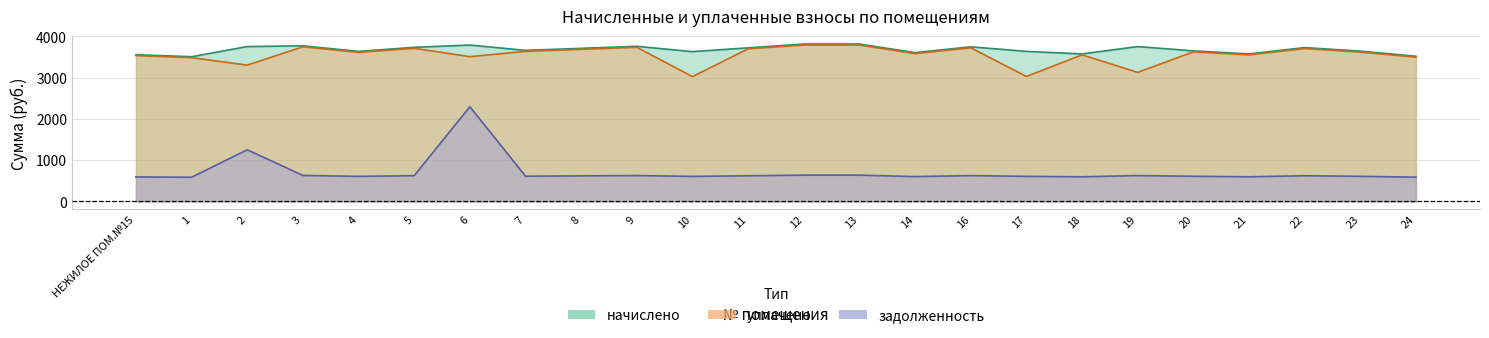

Which series has the largest range (max minus min)?

задолженность